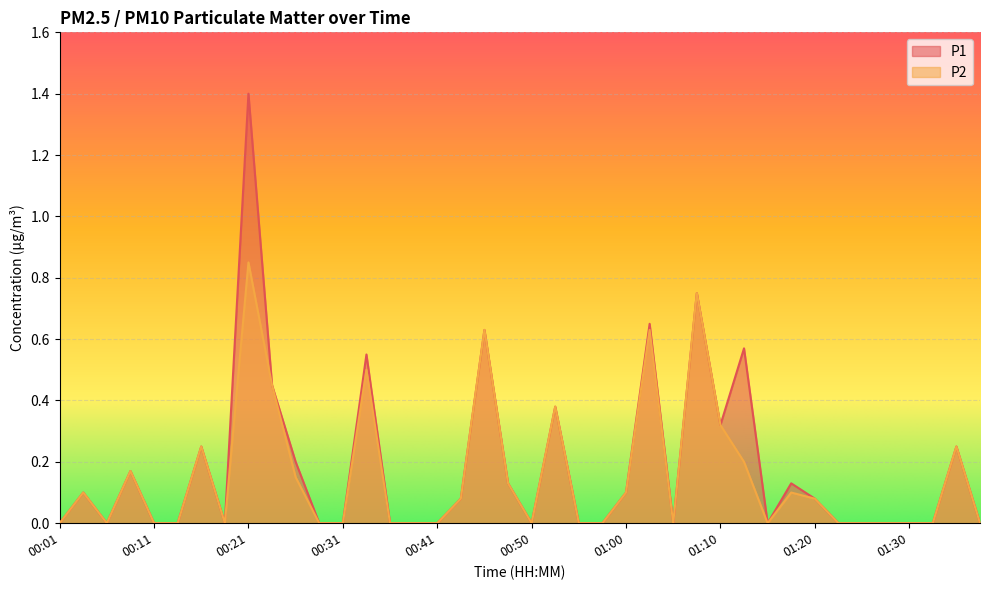

True or false: P1 has a value of 0.2 at 00:09.

True